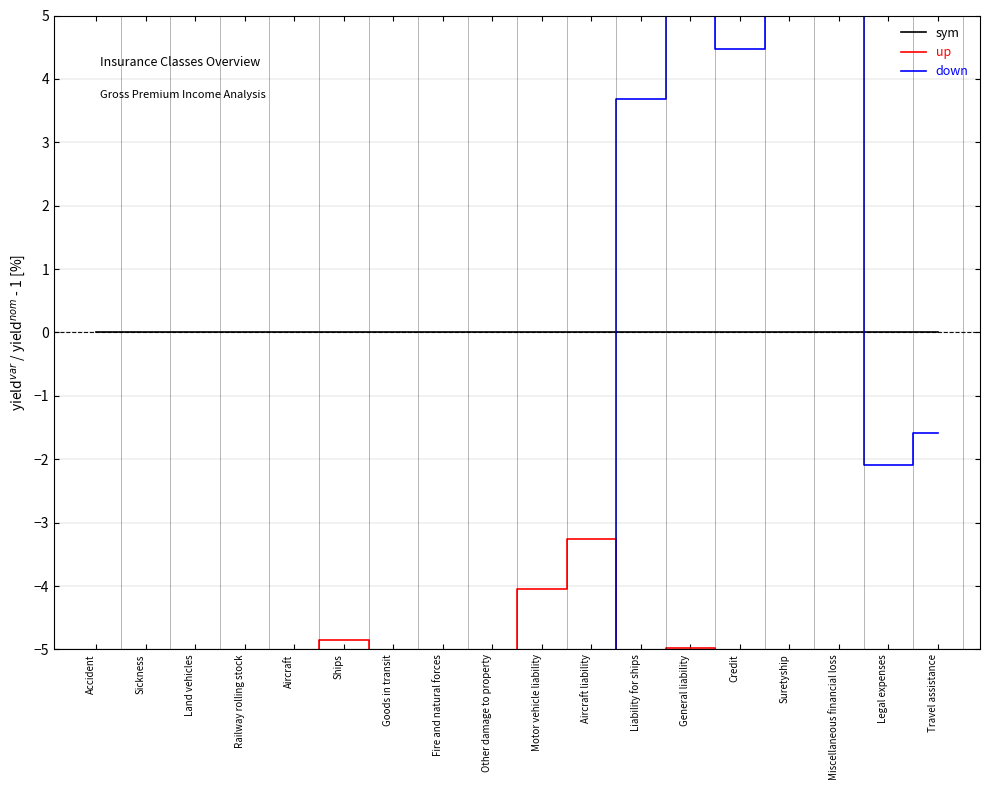

What is the label of the 11th point from the right?

Fire and natural forces